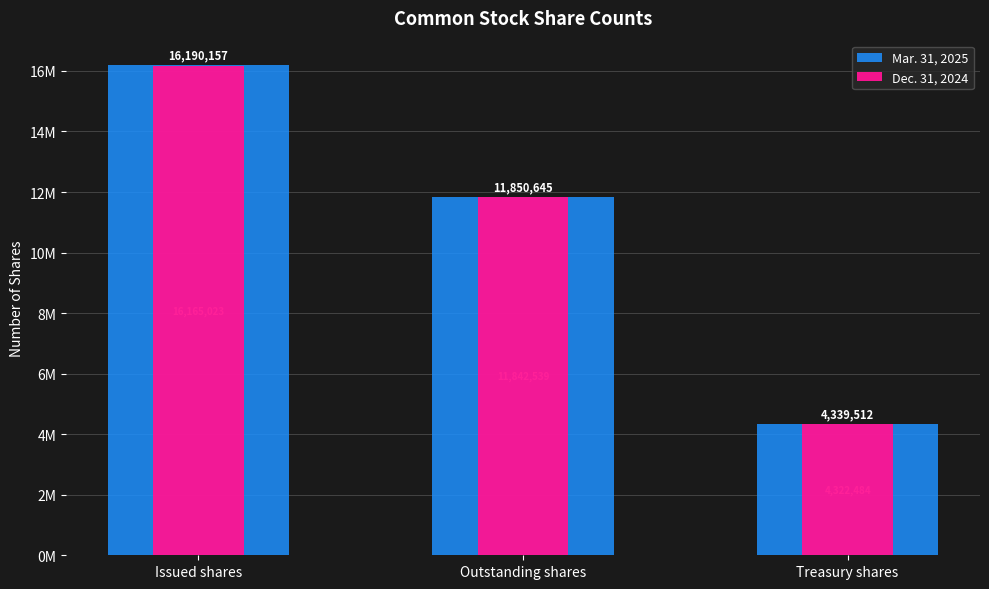

Is the value of Mar. 31, 2025 at Outstanding shares greater than the value of Dec. 31, 2024 at Issued shares?

No